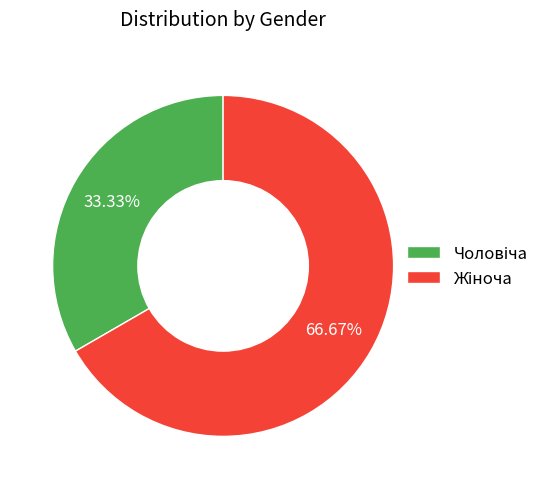

Is there a majority slice in this chart?

Yes